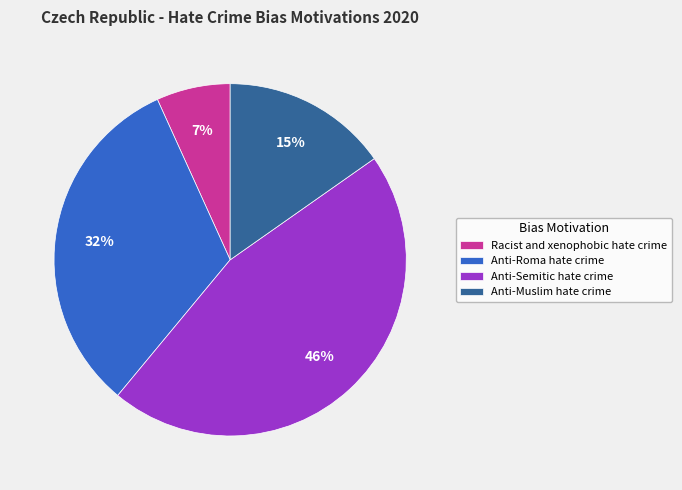

To the nearest percent, what percentage of the pie is Anti-Muslim hate crime?

15%